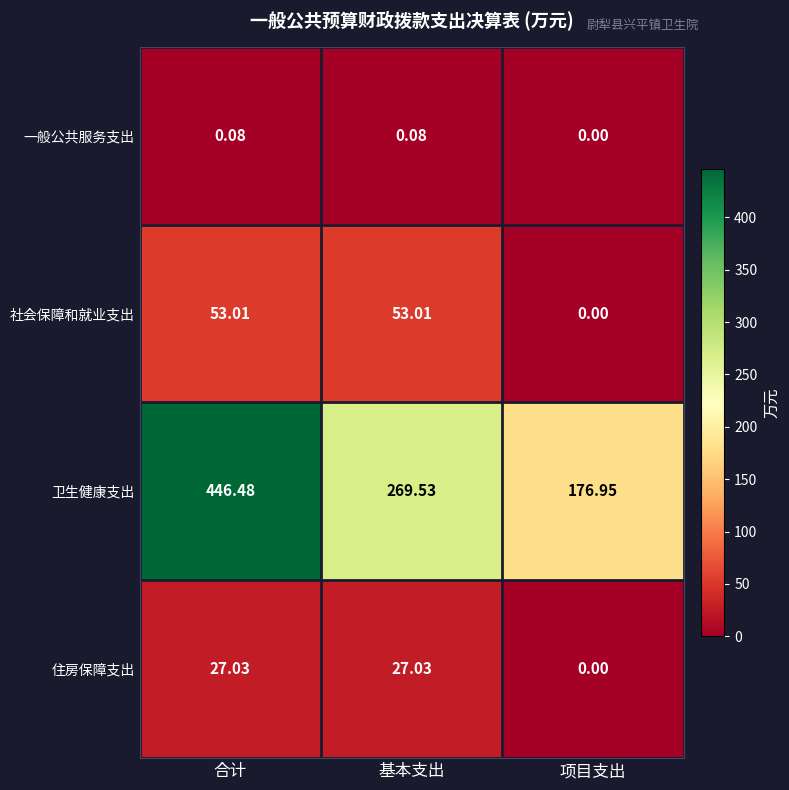

At which category is the sum across all series the highest?

合计